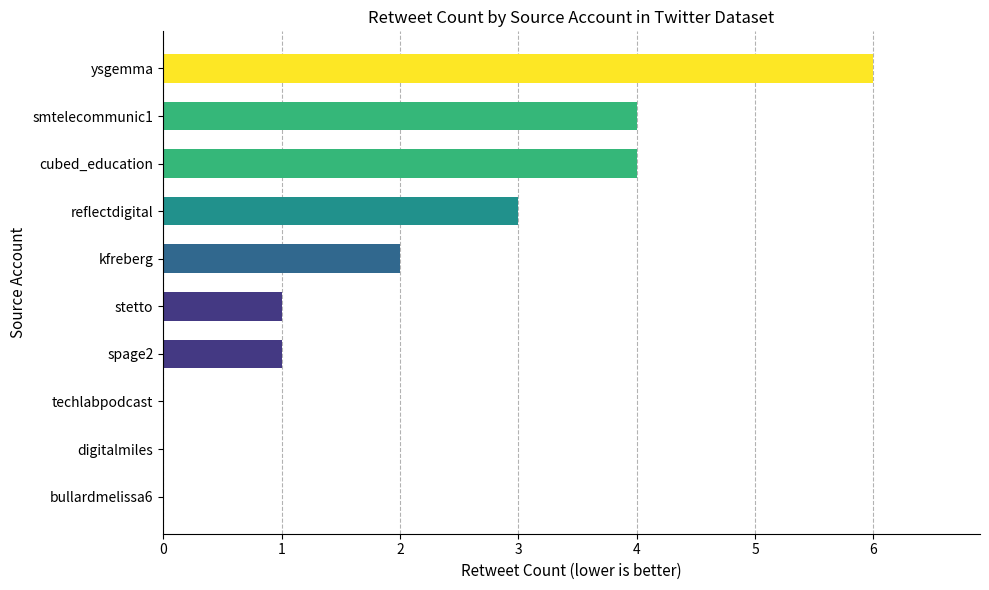

Which category has the highest value across all series?

ysgemma